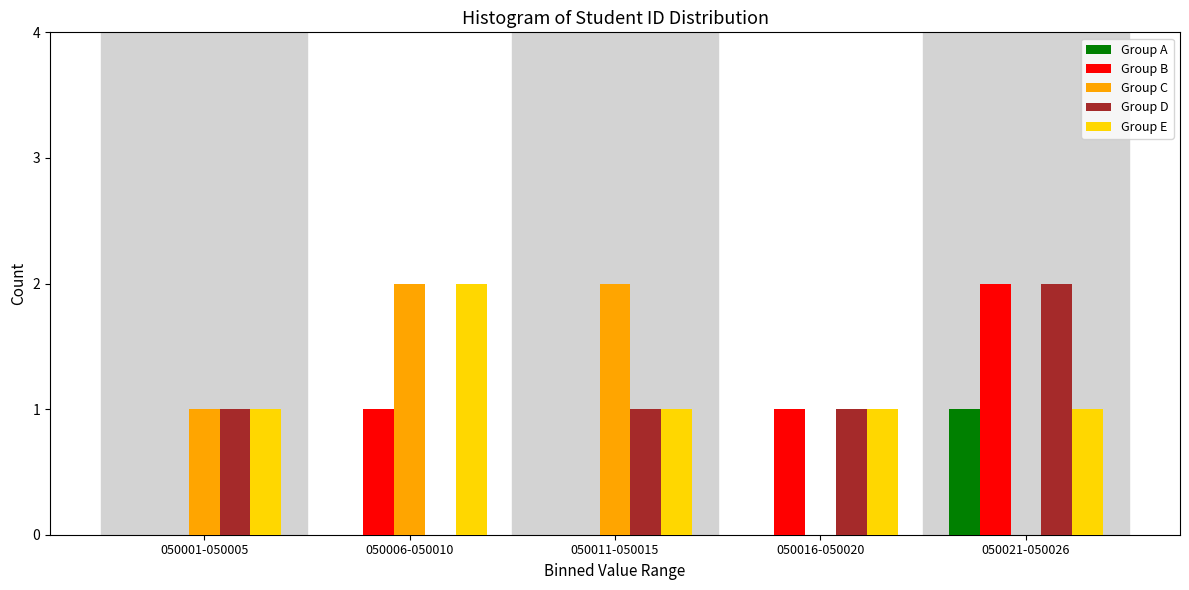

Reading left to right, extract all data points from this chart.

Group A: 050001-050005=0	050006-050010=0	050011-050015=0	050016-050020=0	050021-050026=1
Group B: 050001-050005=0	050006-050010=1	050011-050015=0	050016-050020=1	050021-050026=2
Group C: 050001-050005=1	050006-050010=2	050011-050015=2	050016-050020=0	050021-050026=0
Group D: 050001-050005=1	050006-050010=0	050011-050015=1	050016-050020=1	050021-050026=2
Group E: 050001-050005=1	050006-050010=2	050011-050015=1	050016-050020=1	050021-050026=1